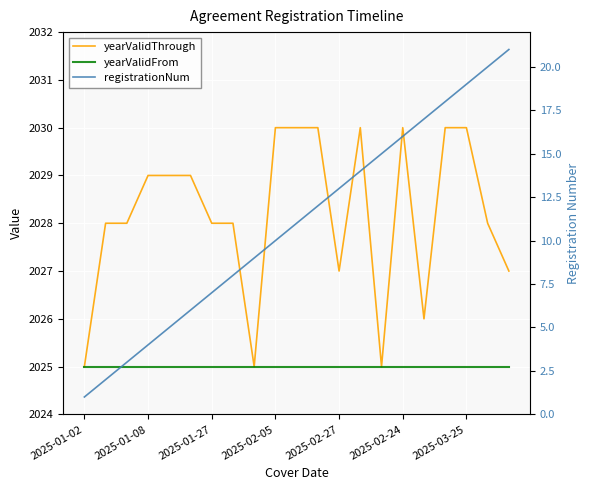

True or false: yearValidFrom and yearValidThrough intersect in this chart.

False